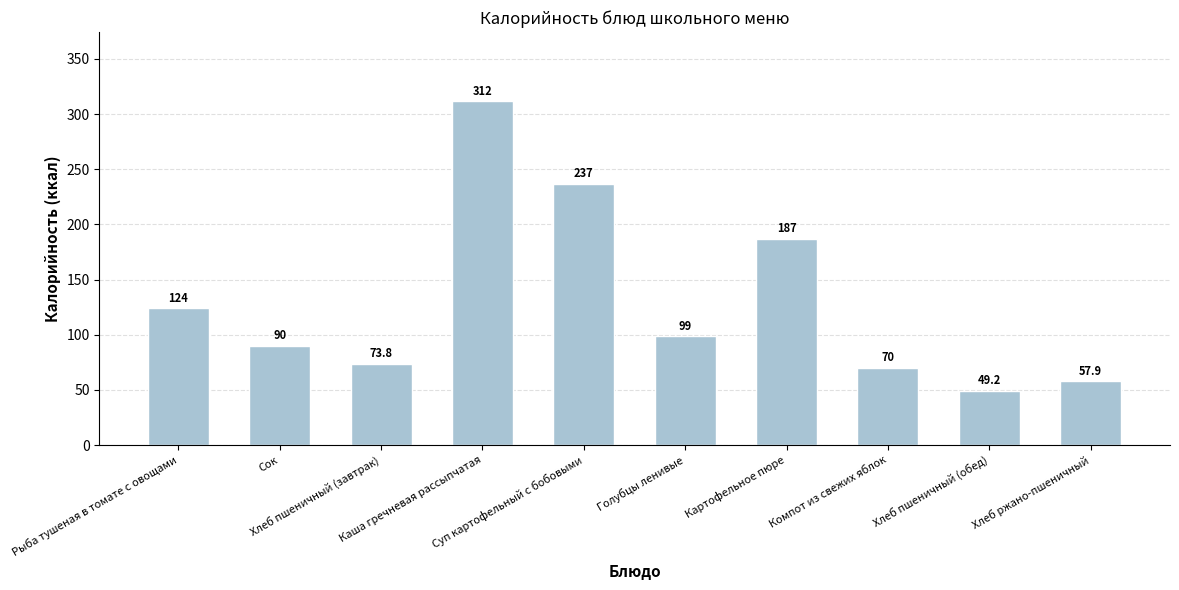

True or false: the data shows 237.0 at Суп картофельный с бобовыми.

True